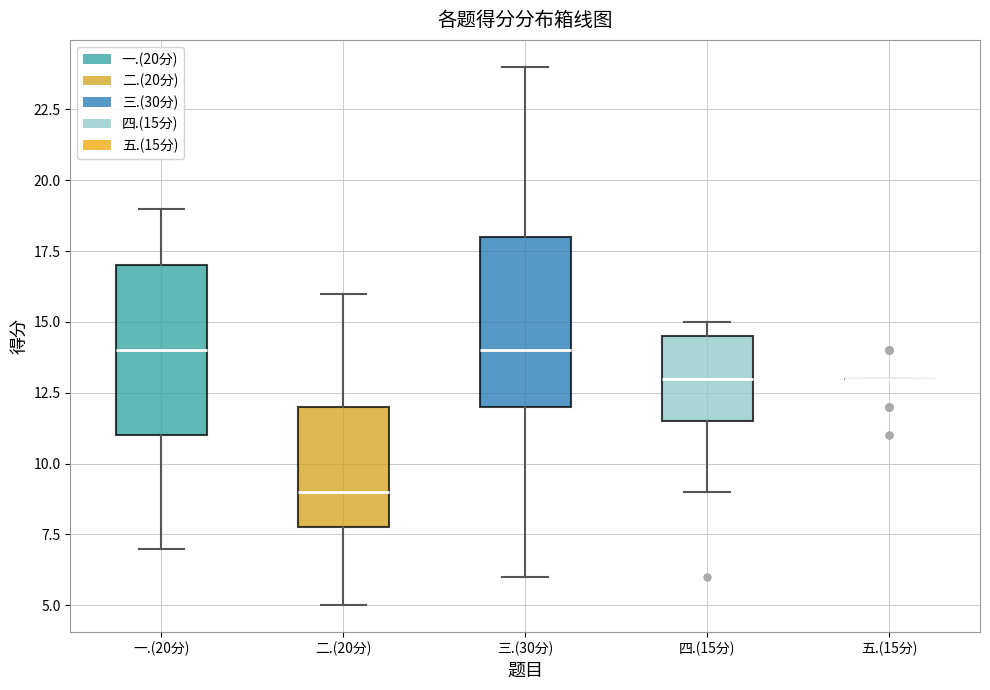

Reading left to right, transcribe this box plot: for each box, give where its median line is, the range the box spans, and where its two whiskers end, as read against the y-axis. The values are not printed on the chart, so give them approximately, as read against the axis.

一.(20分): median 14.0, box 11.0 to 17.0, whiskers 7.0 to 19.0
二.(20分): median 9.0, box 8.0 to 12.0, whiskers 5.0 to 16.0
三.(30分): median 14.0, box 12.0 to 18.0, whiskers 6.0 to 24.0
四.(15分): median 13.0, box 11.5 to 14.5, whiskers 9.0 to 15.0
五.(15分): box collapsed to a line at 13.0, whiskers 13.0 to 13.0